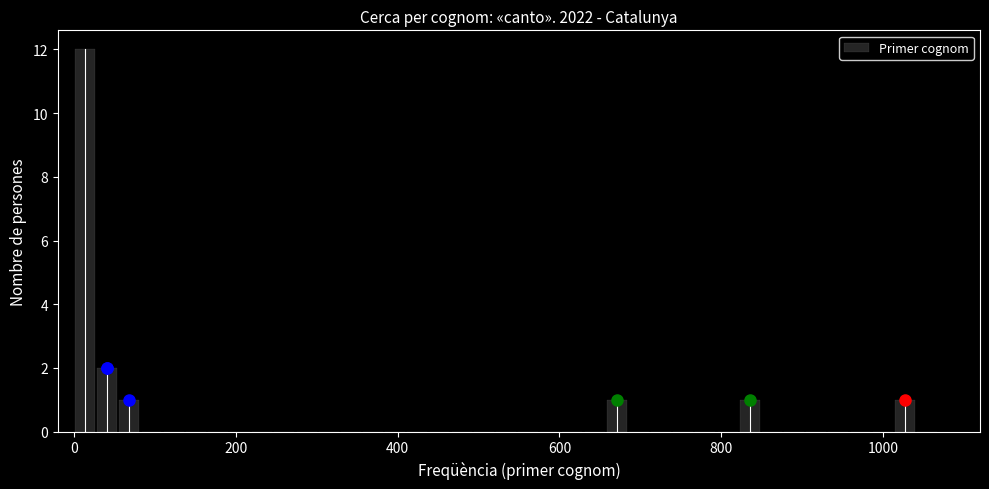

Read against the x-axis, roughly where is the centre of the tallest bar?

20